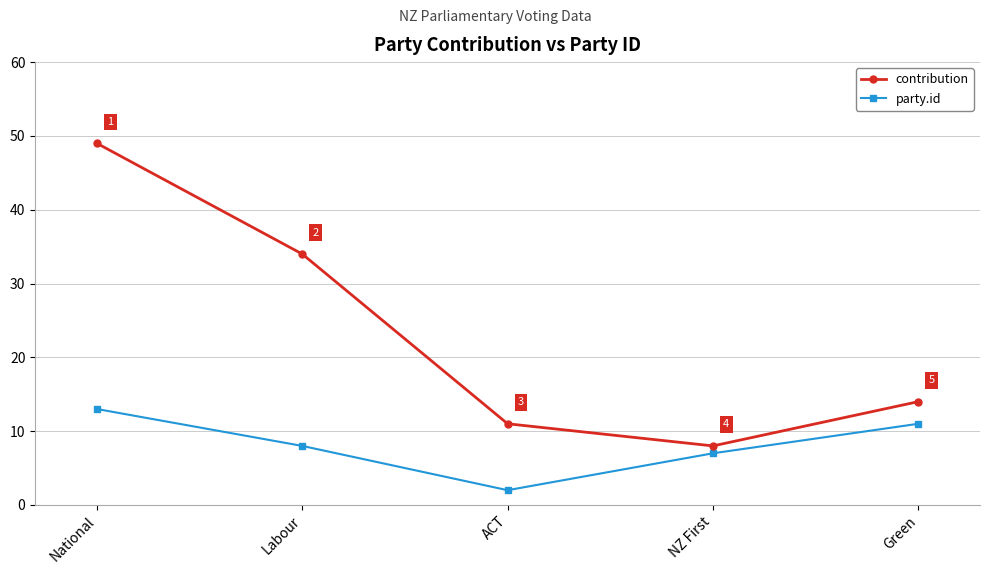

True or false: party.id has a value of 8 at Labour.

True